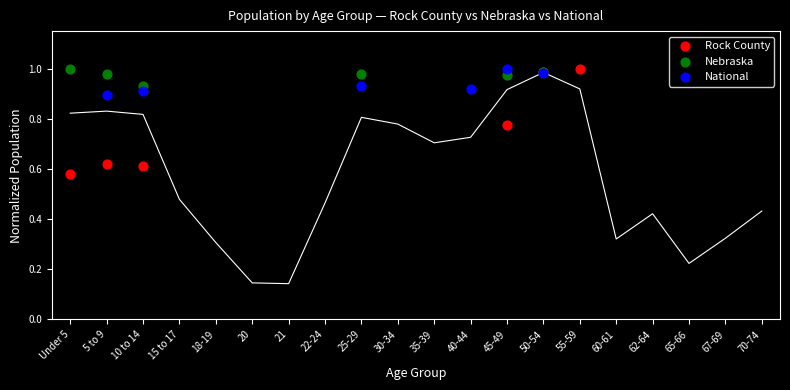

Which series has the widest spread of Y values?

Rock County